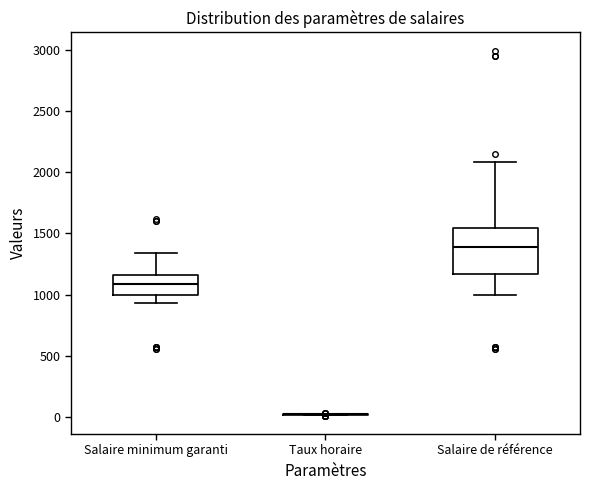

Reading left to right, transcribe this box plot: for each box, give where its median line is, the range the box spans, and where its two whiskers end, as read against the y-axis. The values are not printed on the chart, so give them approximately, as read against the axis.

Salaire minimum garanti: median 1100, box 1000 to 1150, whiskers 950 to 1350
Taux horaire: box collapsed to a line at 0, whiskers 0 to 50
Salaire de référence: median 1400, box 1150 to 1550, whiskers 1000 to 2100